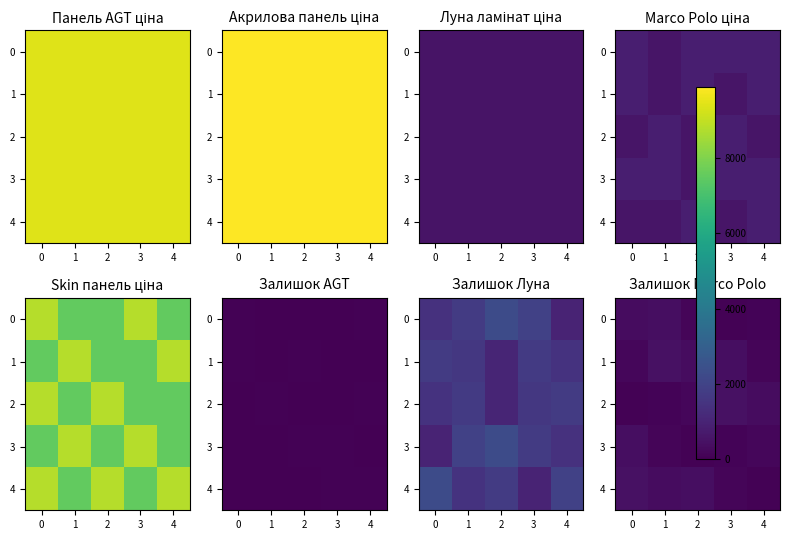

Where is 0 nearest to the value 211?

2